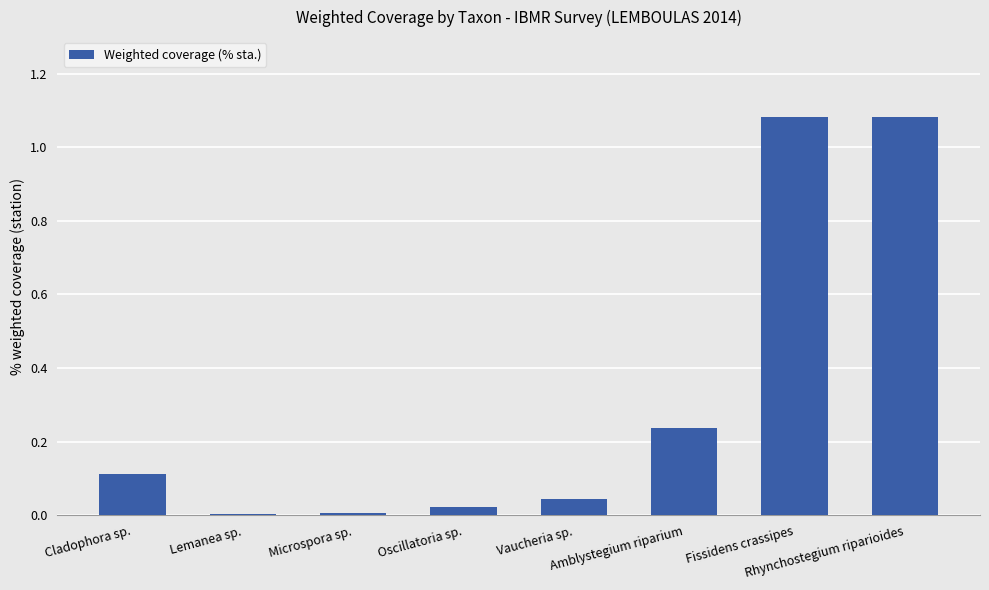

What is the sum of all values?

2.6